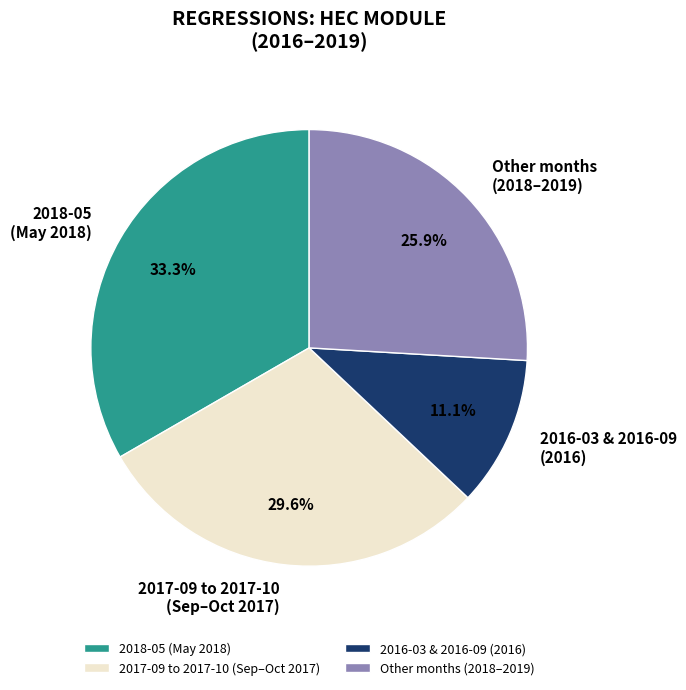

Which slice is the smallest?

2016-03 & 2016-09 (2016)